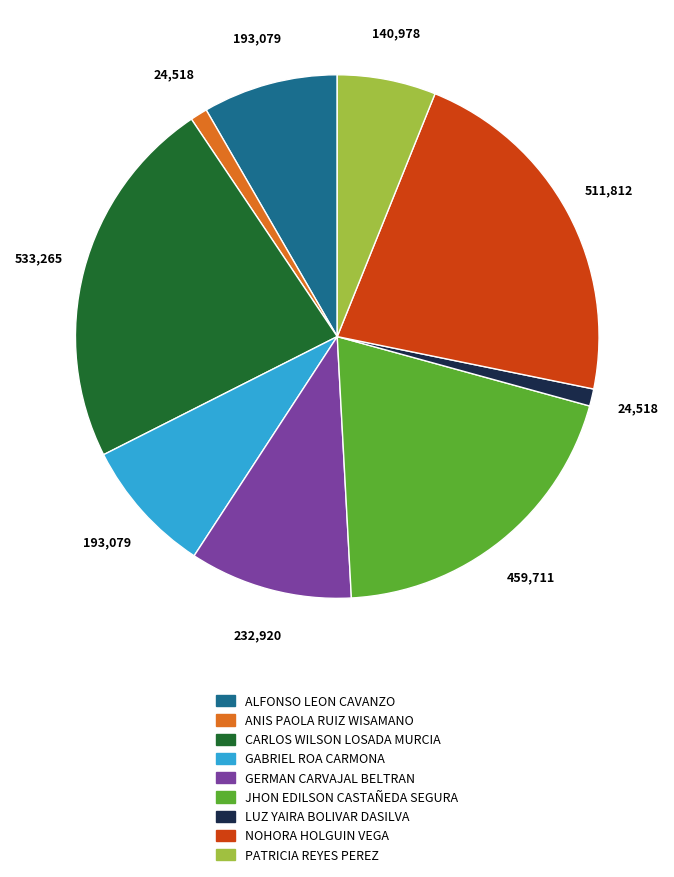

Combined, do GABRIEL ROA CARMONA and GERMAN CARVAJAL BELTRAN account for over 50%?

No